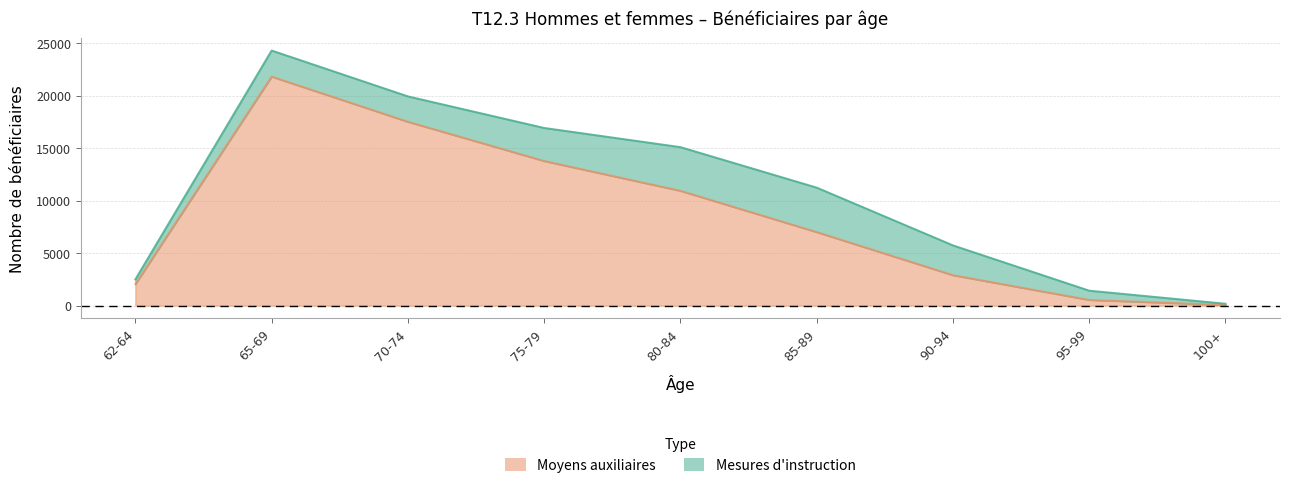

The chart shows a value of 4500 at 85-89. True or false?

False